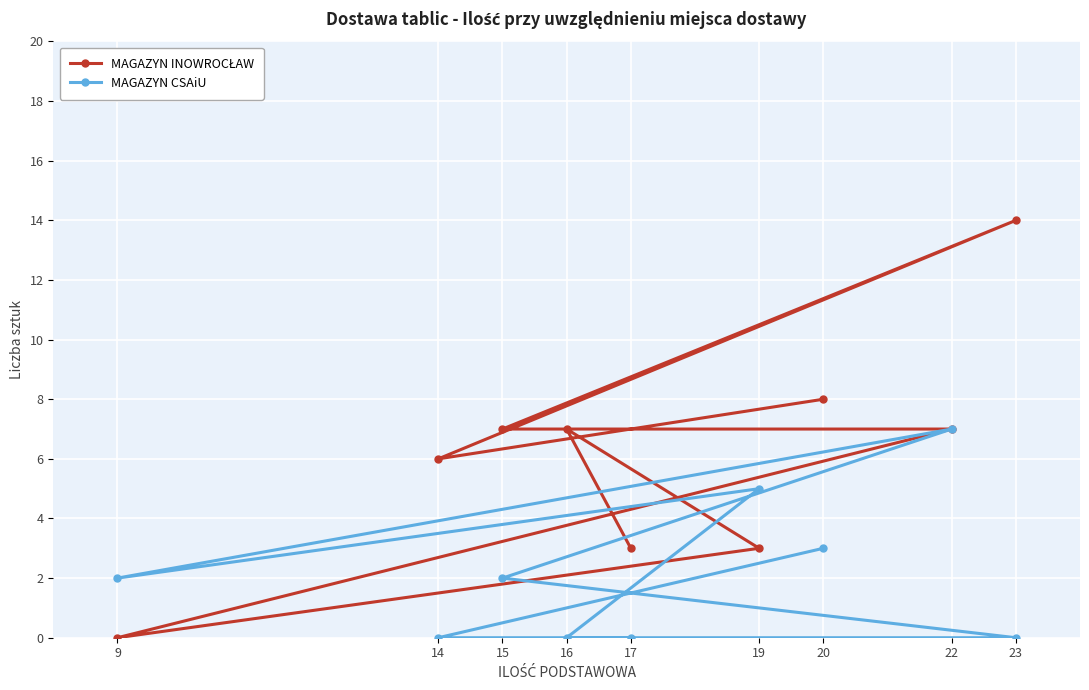

Is it true that MAGAZYN INOWROCŁAW equals 3 at 17?

True